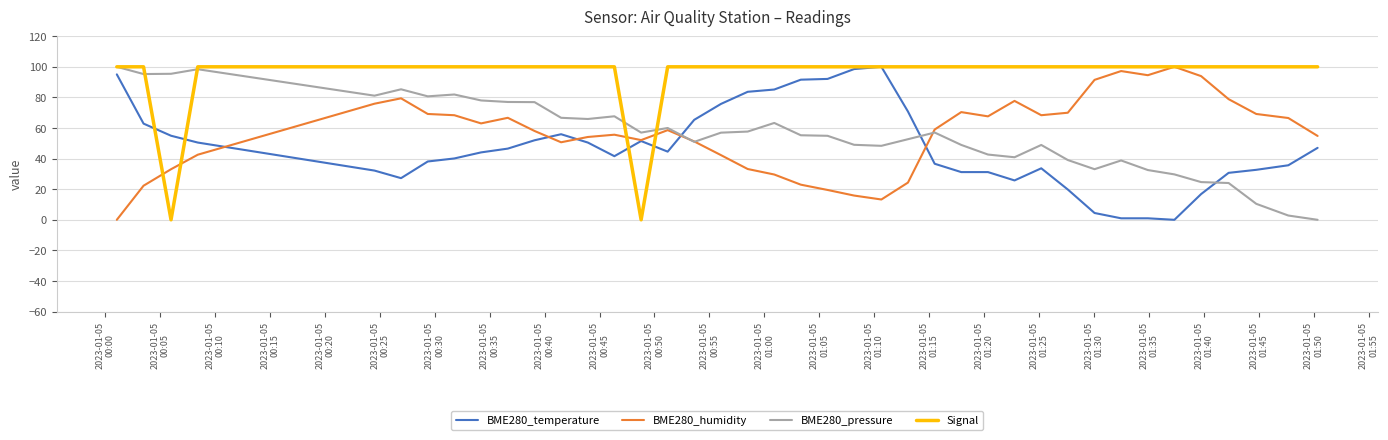

What is the maximum value shown in the chart?

100.0